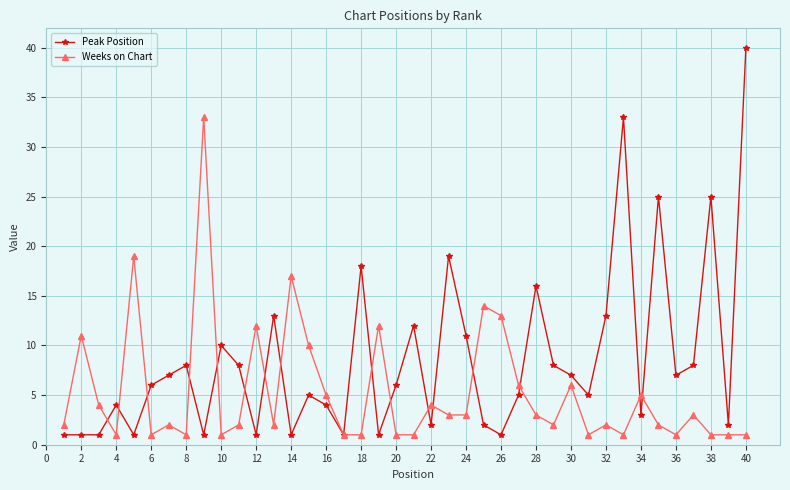

Which series has the widest spread of values?

Peak Position